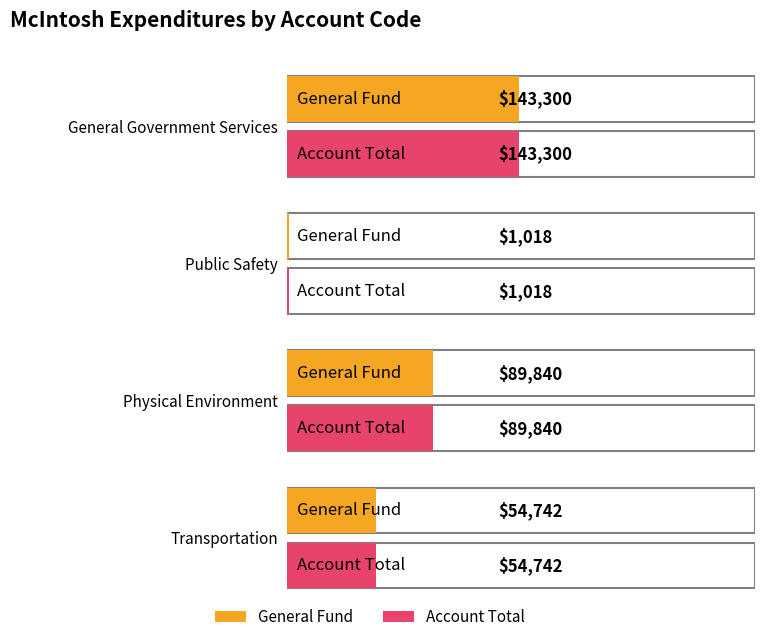

How many data points in General are above 89840?

1